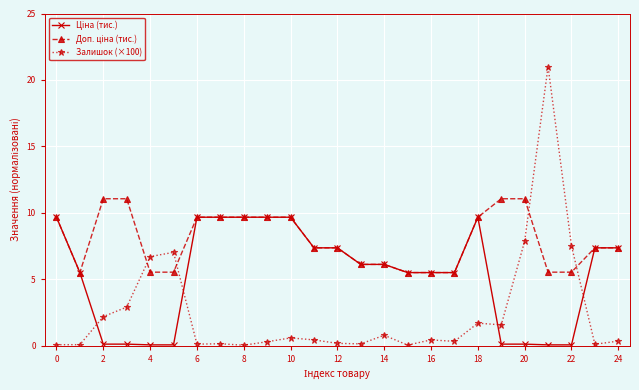

At how many categories does at least one series exceed 9?

12